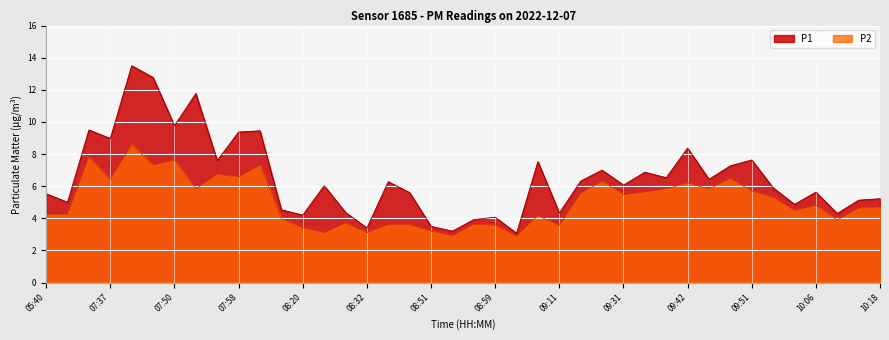

What is the average value of the P2 series?

5.0